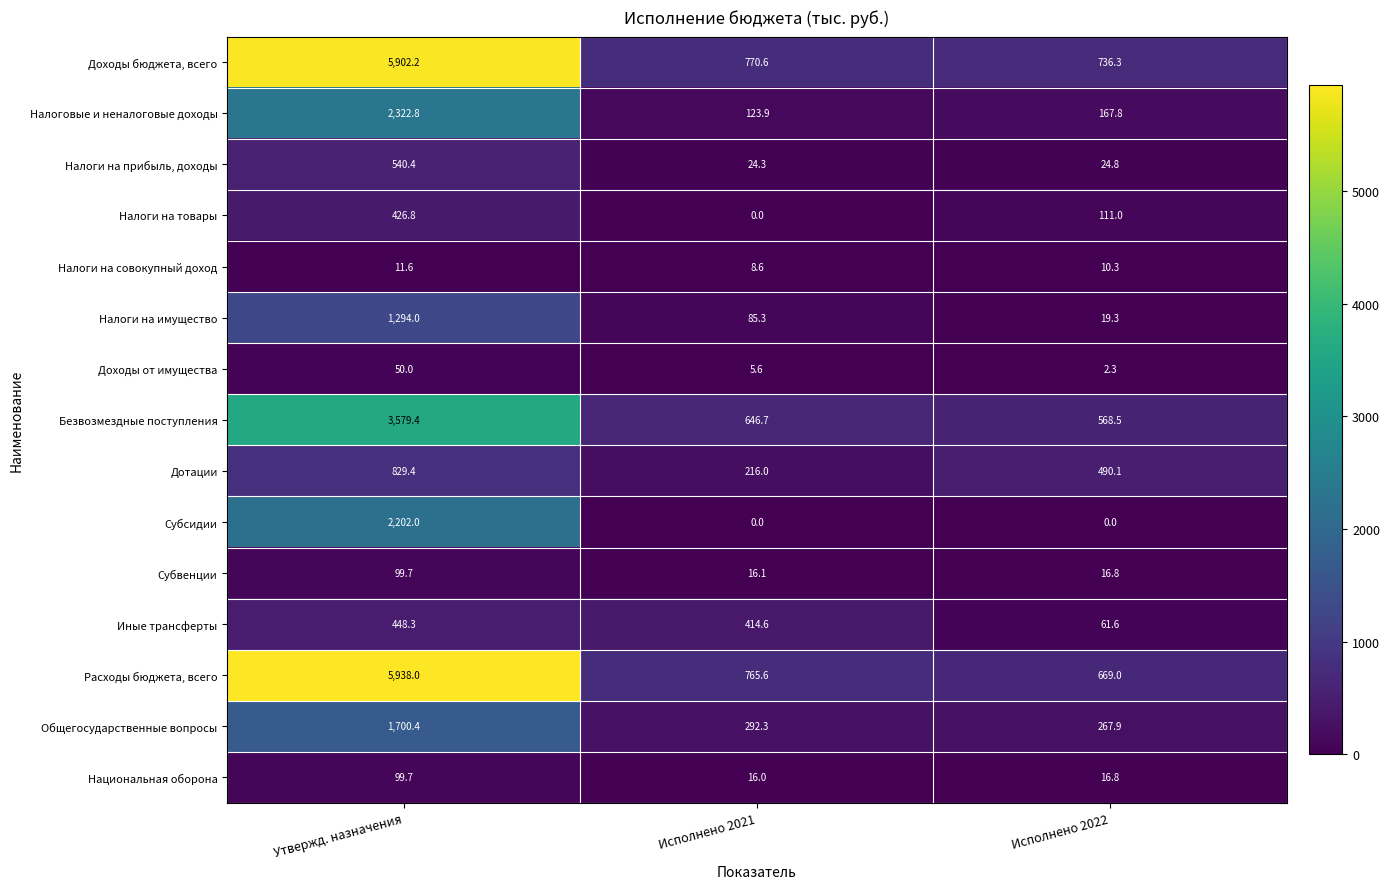

The value of Расходы бюджета, всего at Исполнено 2022 is 925.2. True or false?

False